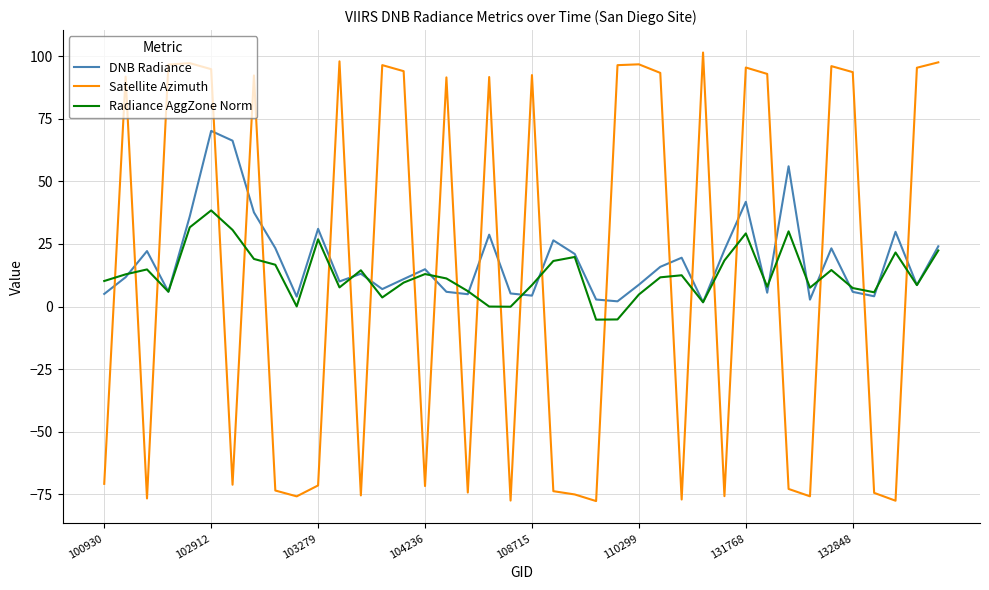

What is the average value of the Radiance AggZone Norm series?

12.8